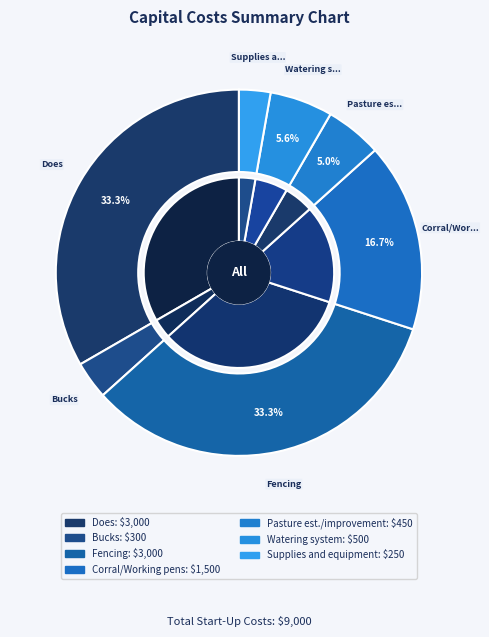

Rank the categories by value from highest to lowest.

Does, Fencing, Corral/Working pens, Watering system, Pasture est./improvement, Bucks, Supplies and equipment